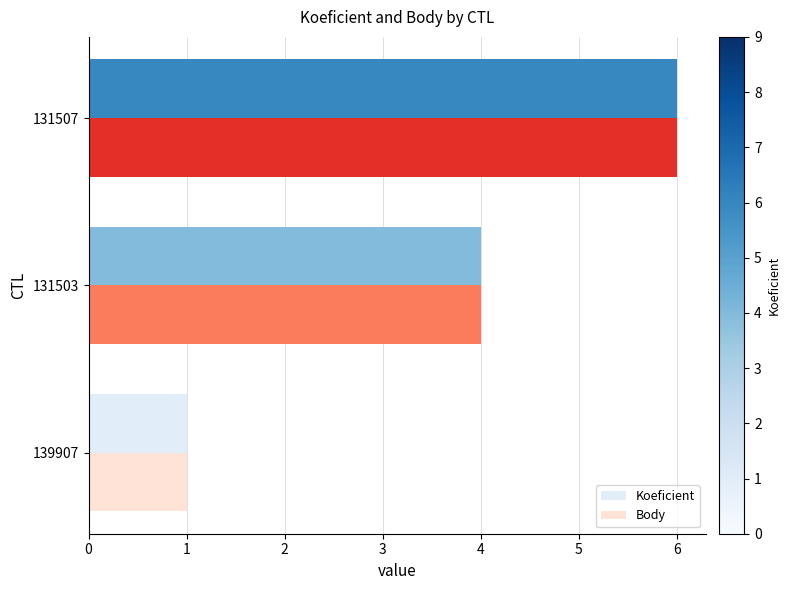

What is the average value of the Koeficient series?

4